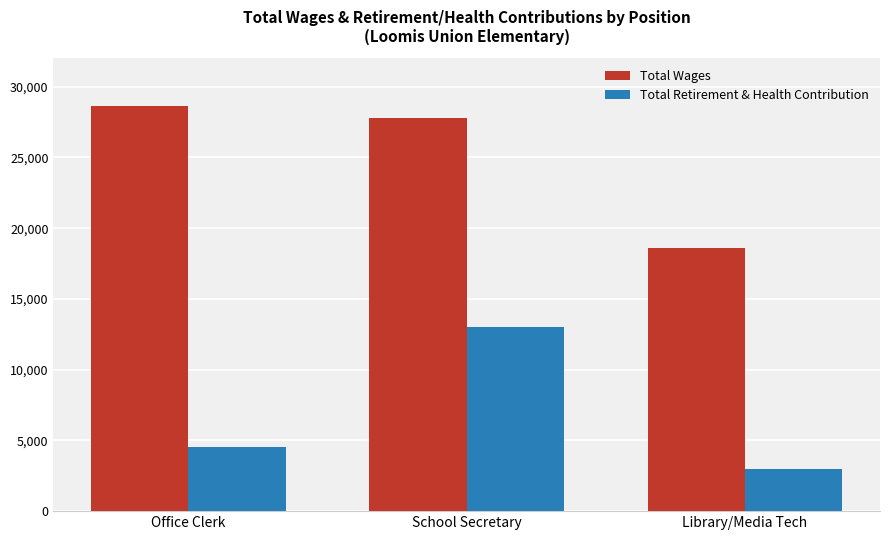

Which category has the highest value across all series?

Office Clerk